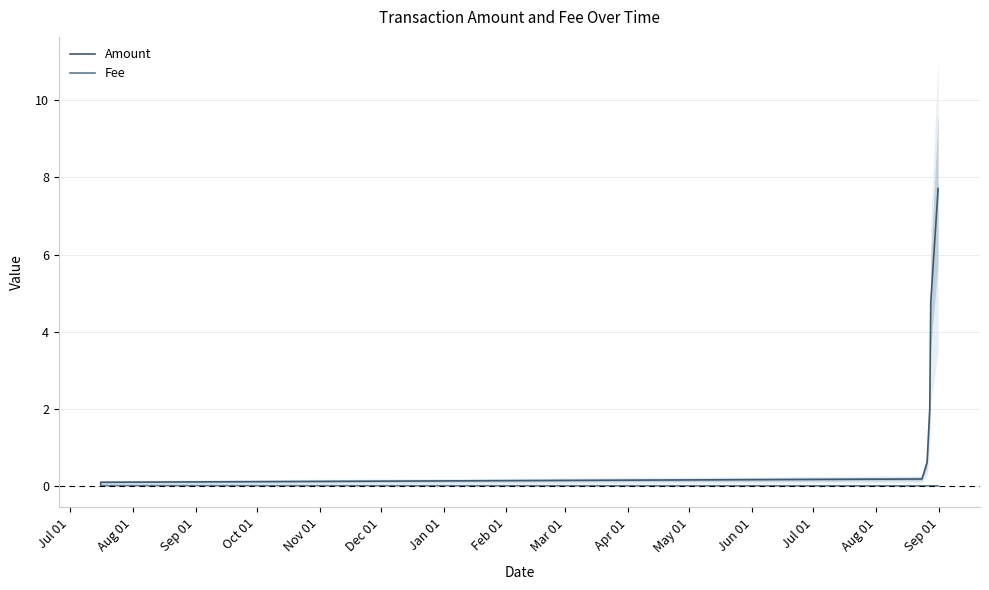

True or false: Amount and Fee intersect in this chart.

False